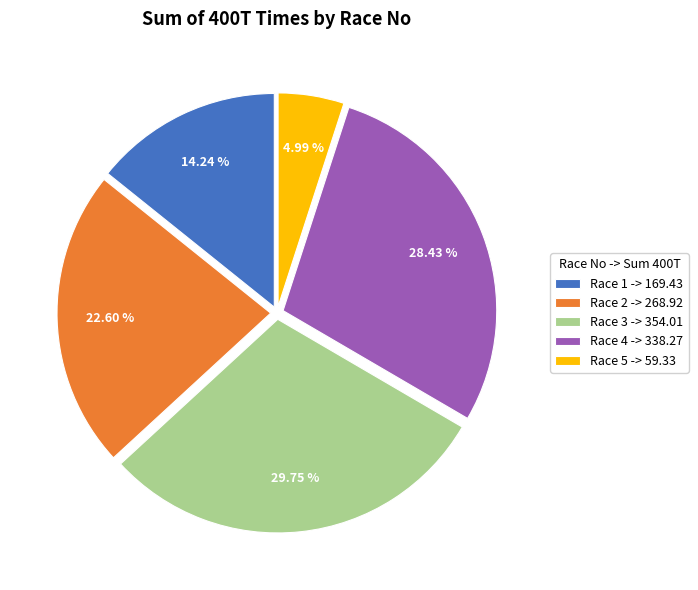

Is the sum of Race 3 -> 354.01 and Race 5 -> 59.33 greater than half?

No